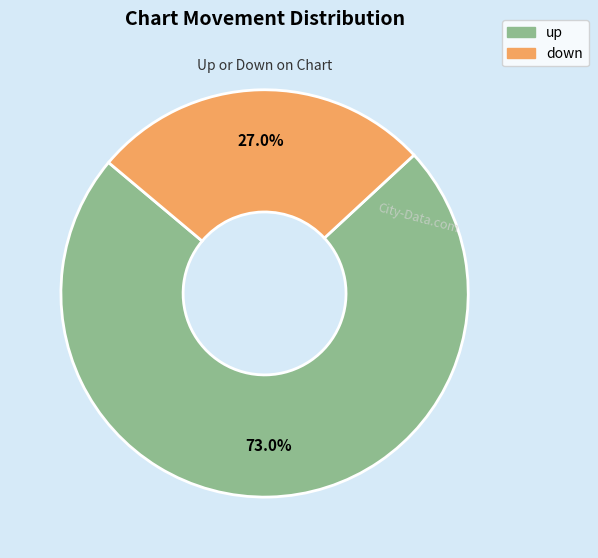

True or false: down accounts for 21% of the total.

False